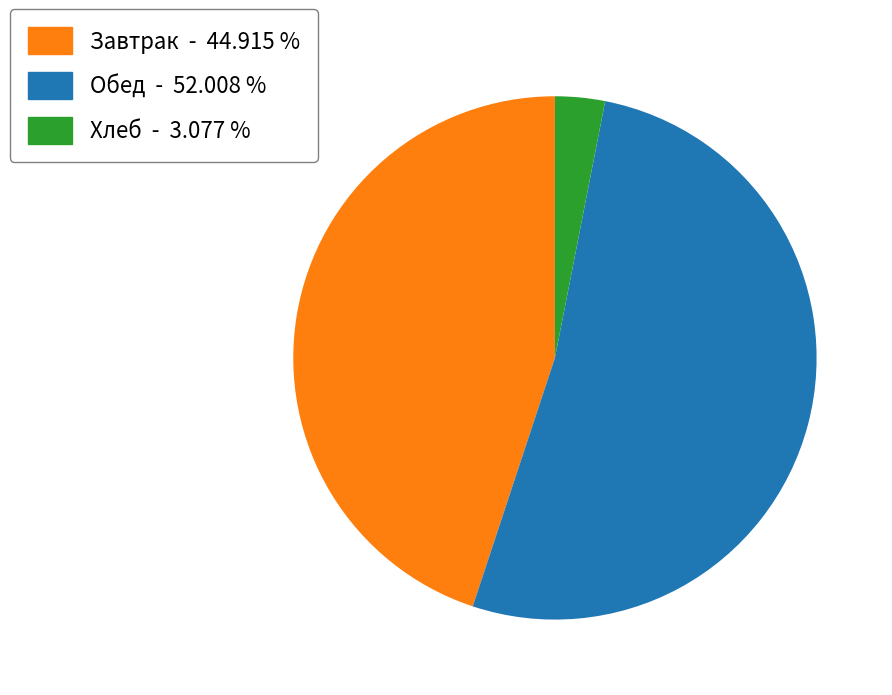

Does any single category account for the majority?

Yes